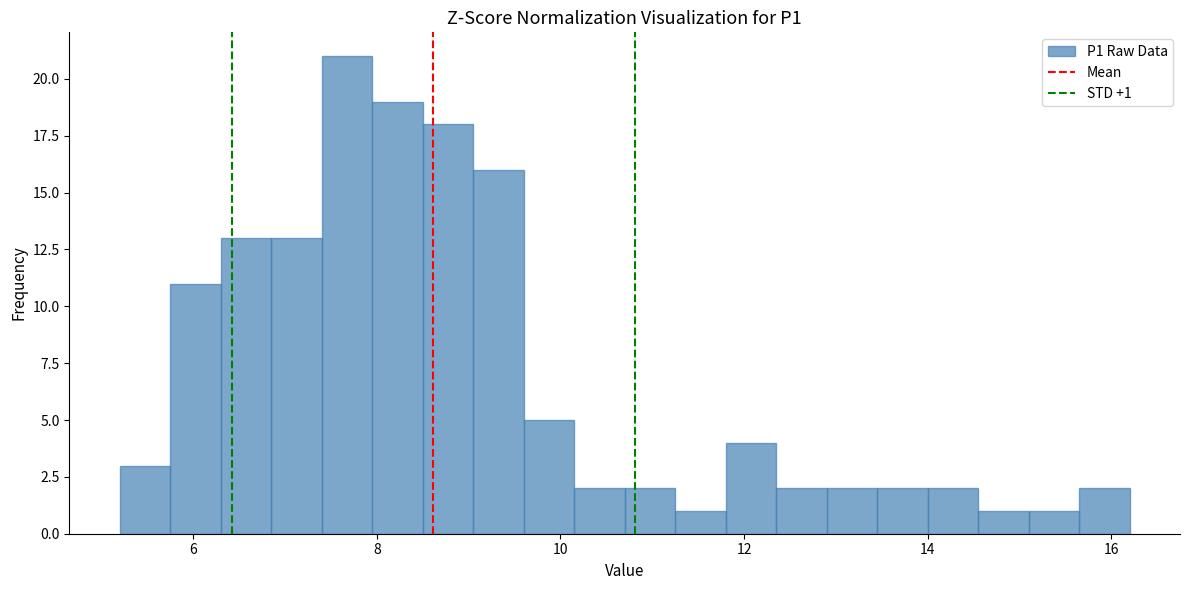

Around what value on the x-axis is the tallest bar? Give the approximate position of its centre, as read against the axis.

7.6